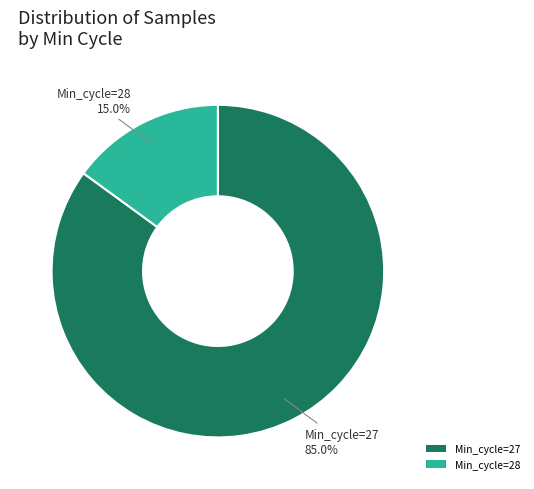

Approximately how many times larger is the value at Min_cycle=27 compared to Min_cycle=28?

5.7